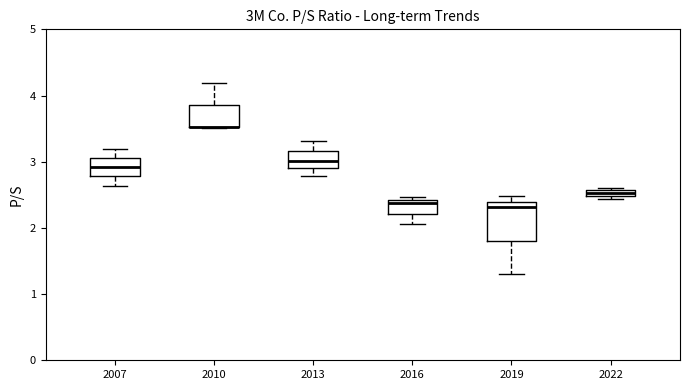

Comparing the boxes themselves (not the whiskers), which one is the tallest?

2019